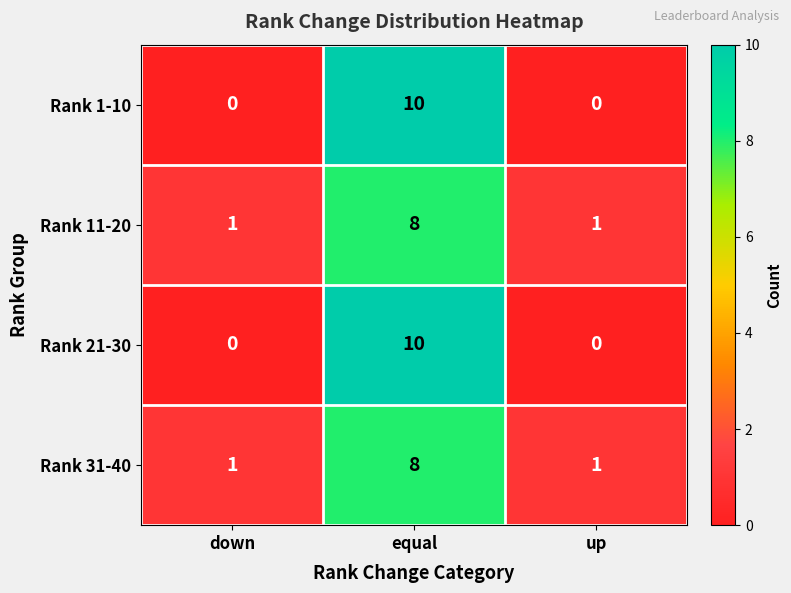

The Rank 21-30 series shows 16 at equal. True or false?

False